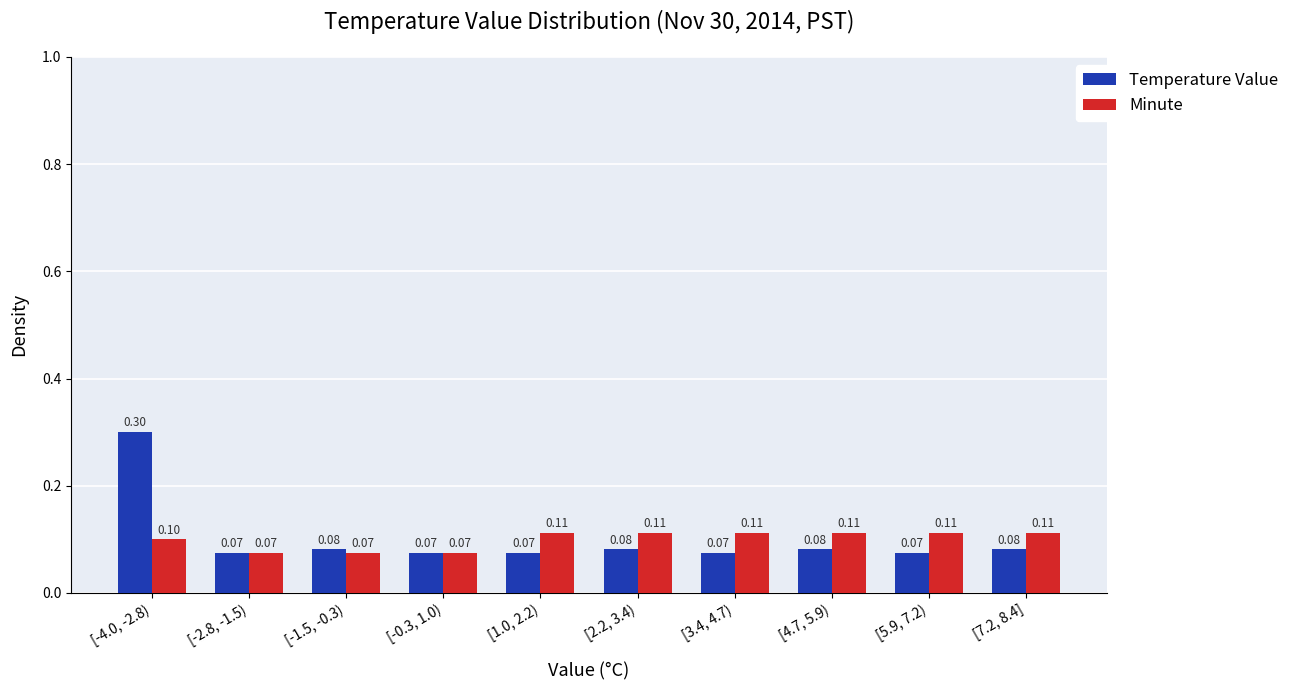

Which series changed the most between [-2.8, -1.5) and [3.4, 4.7)?

Minute